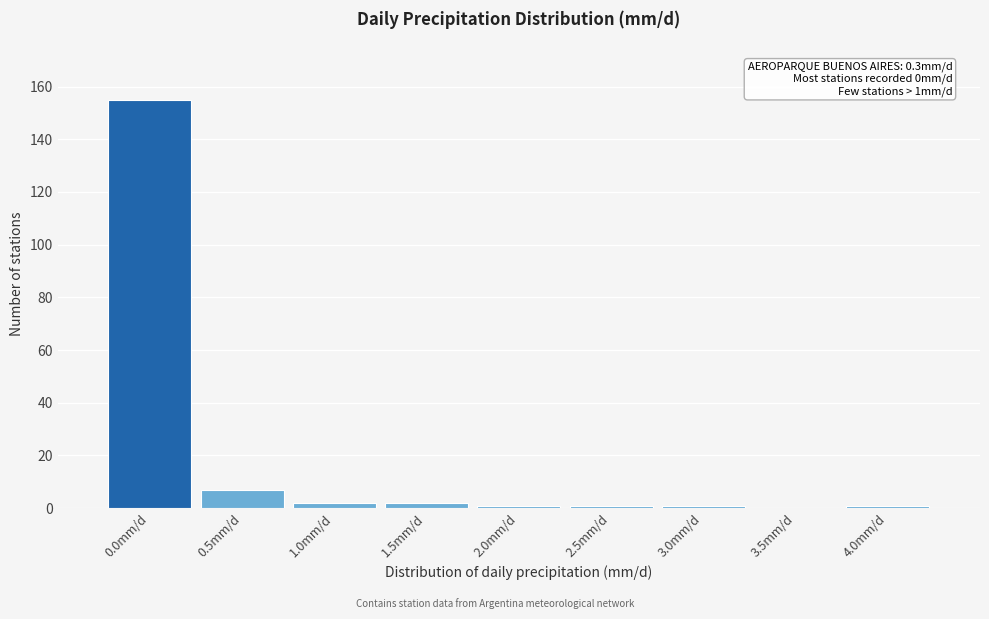

Reading left to right, extract all data points from this chart.

0.0mm/d=155	0.5mm/d=7	1.0mm/d=2	1.5mm/d=2	2.0mm/d=1	2.5mm/d=1	3.0mm/d=1	3.5mm/d=0	4.0mm/d=1